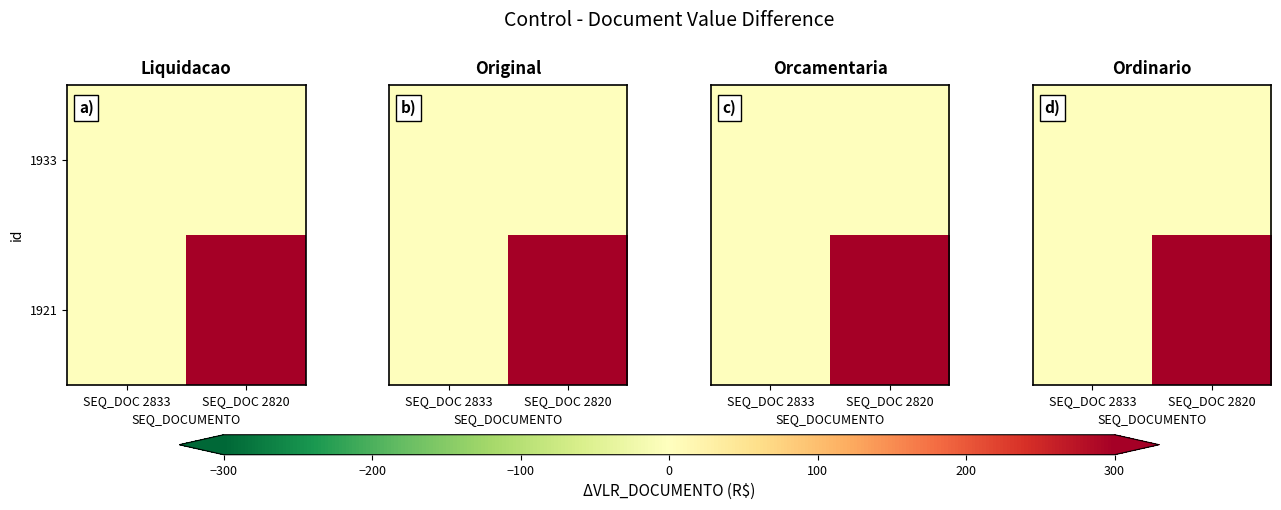

Which category has the highest value in the 1921 series?

SEQ_DOC 2820